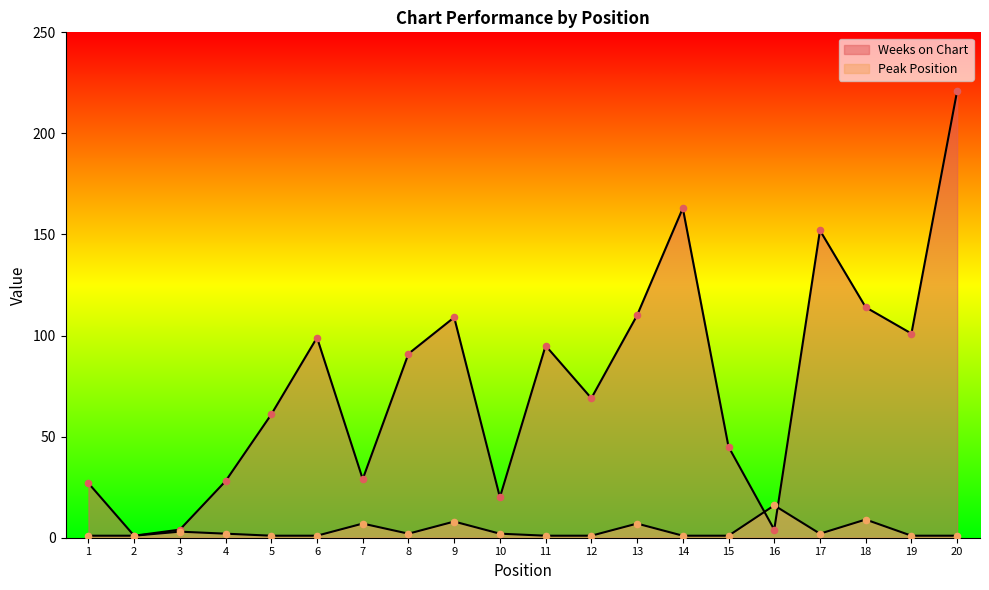

At how many categories does at least one series exceed 103?

6